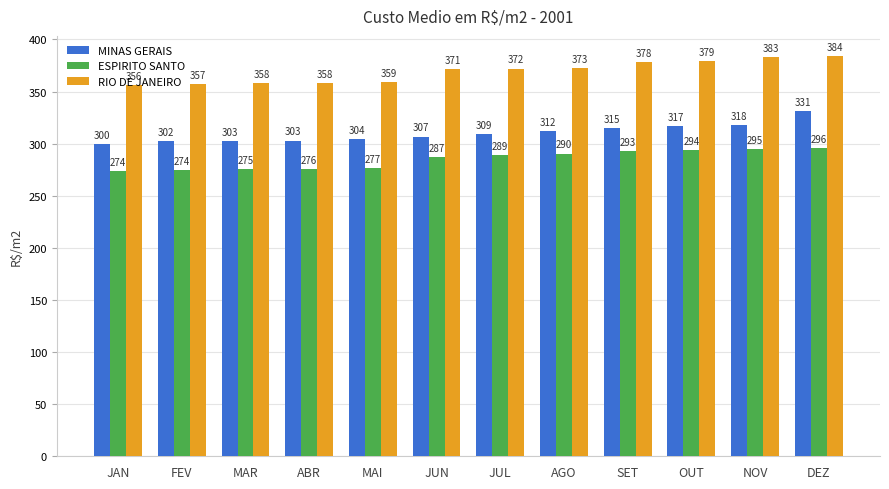

Between NOV and DEZ, which series saw the biggest shift?

MINAS GERAIS